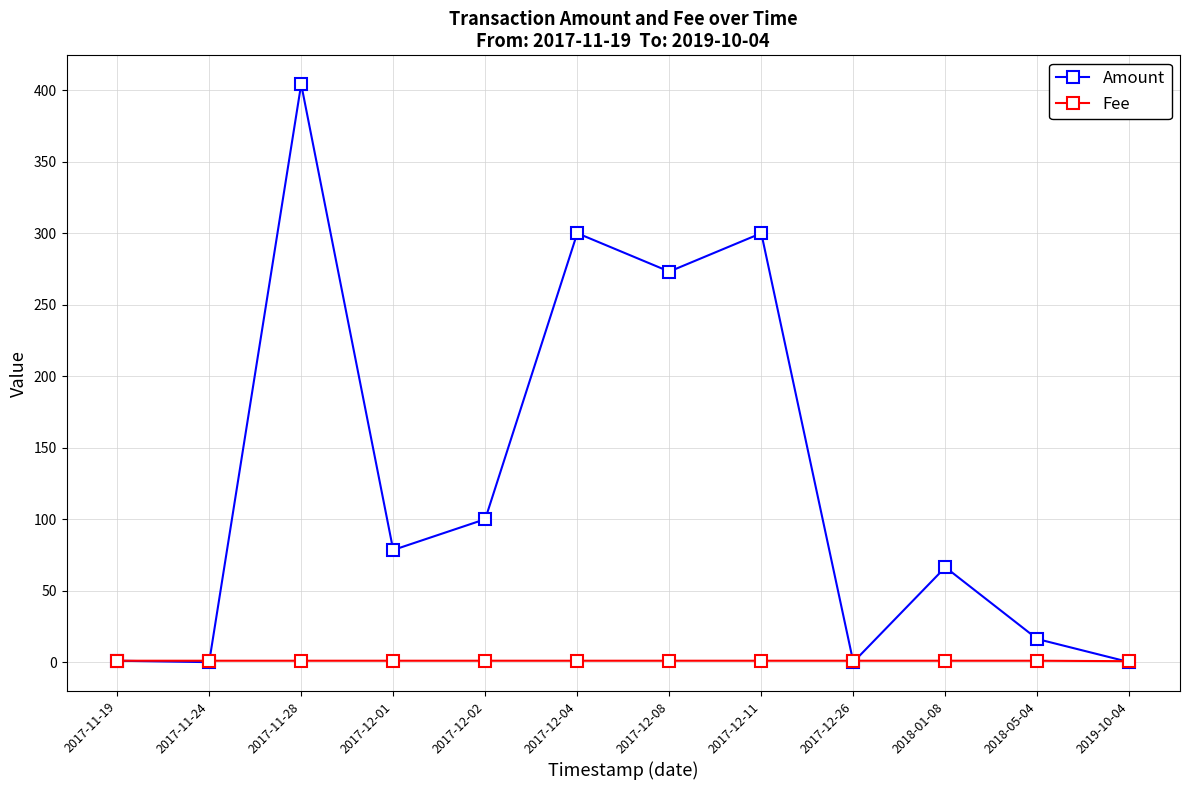

Count the number of categories in the chart.

12